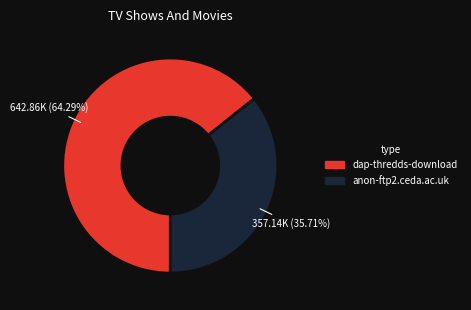

True or false: dap-thredds-download accounts for 51% of the total.

False